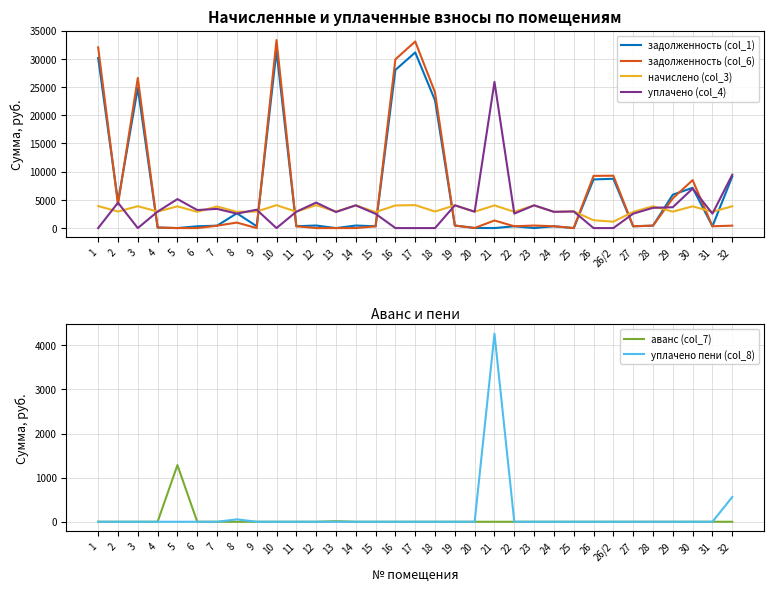

Count the number of categories in the chart.

33